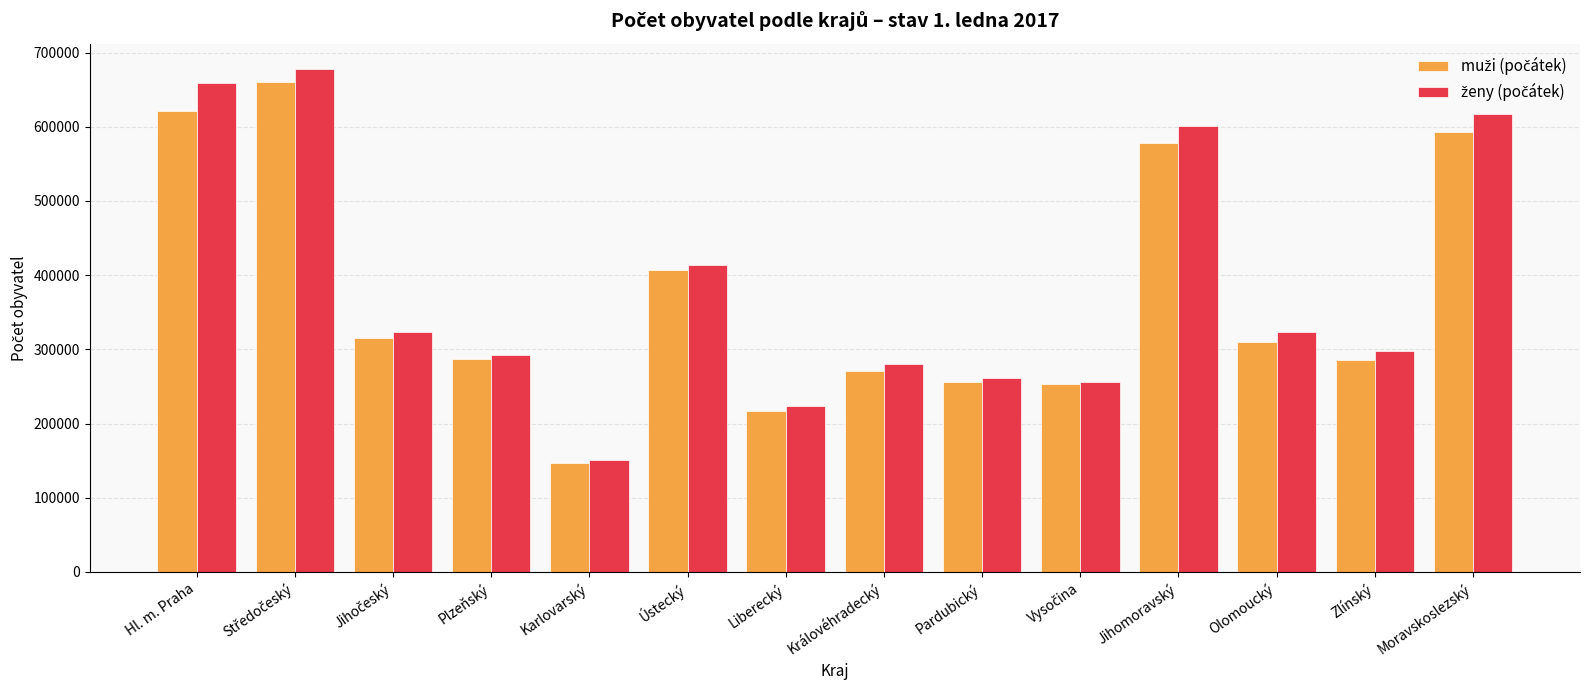

At which category does the chart reach its minimum across all series?

Karlovarský